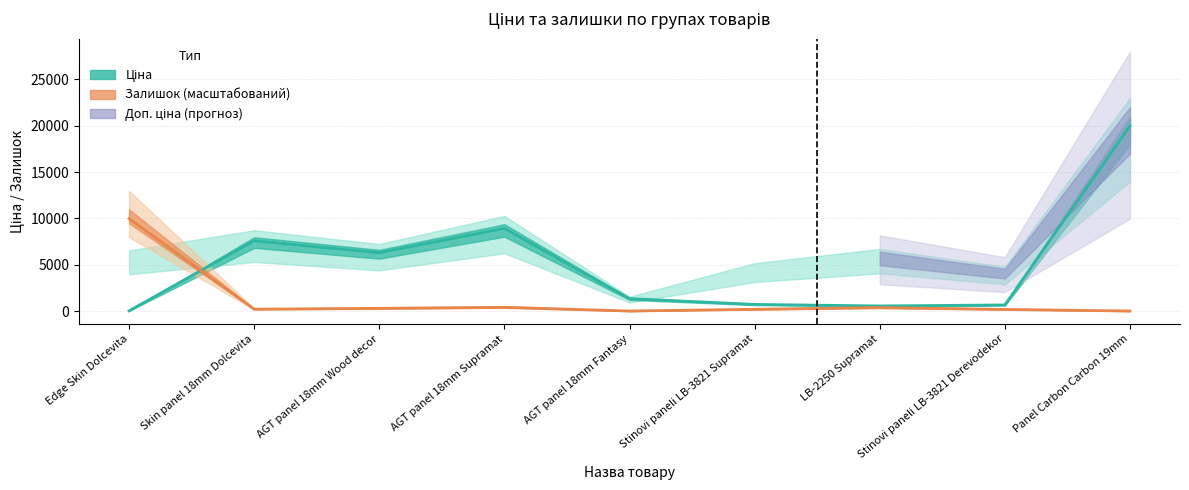

What is the highest value of the Залишок series?

9982.1